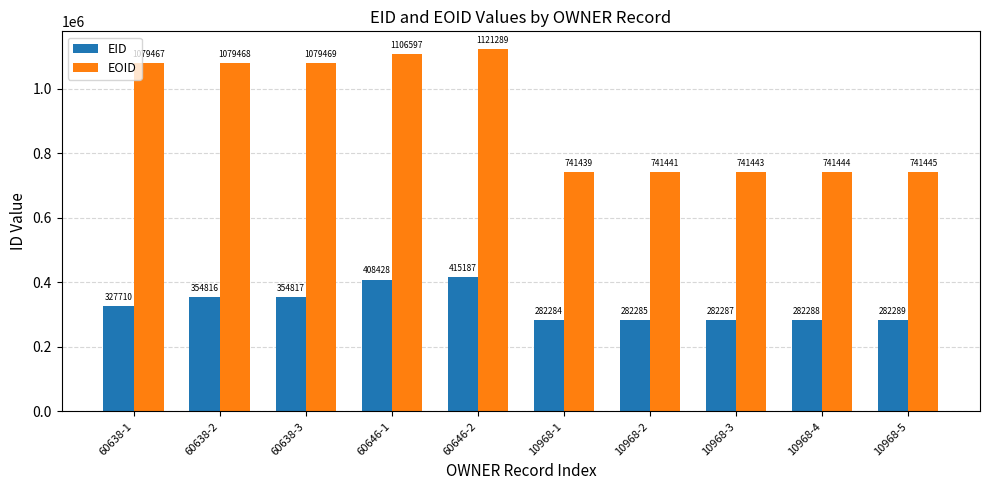

What is the spread (max minus min) of values at 10968-1?

459155